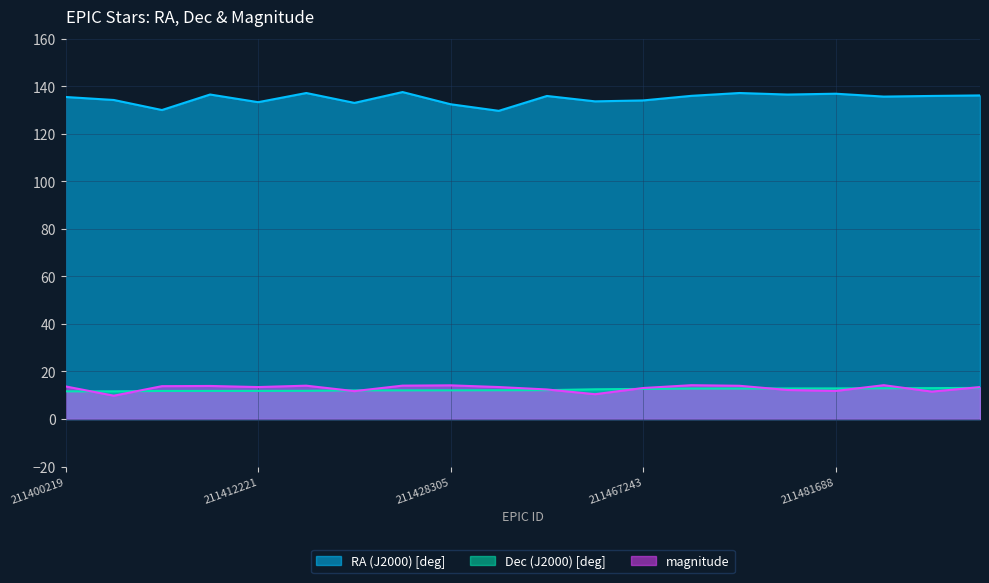

The RA (J2000) [deg] series shows 134.3 at 211400445. True or false?

True